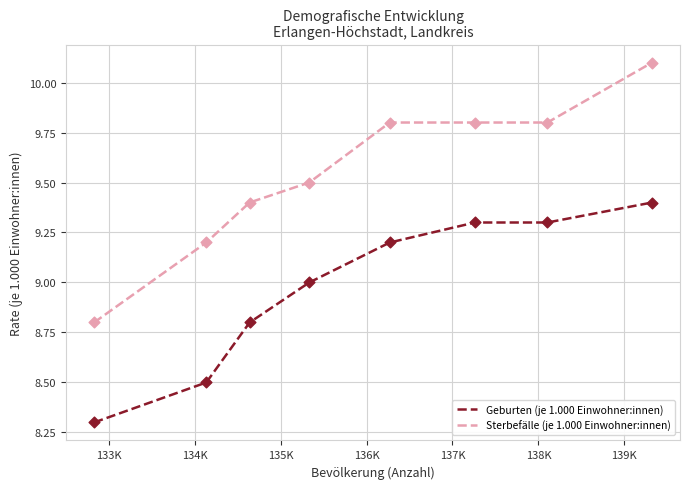

What is the greatest value displayed?

10.1